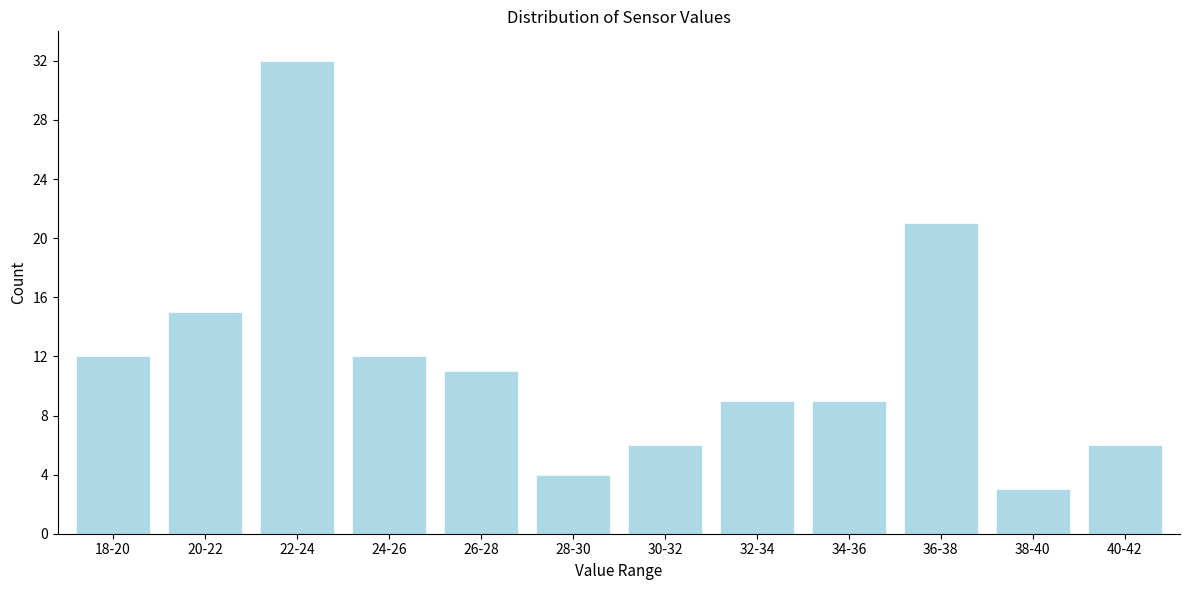

Reading right to left, extract all data points from this chart.

6	3	21	9	9	6	4	11	12	32	15	12